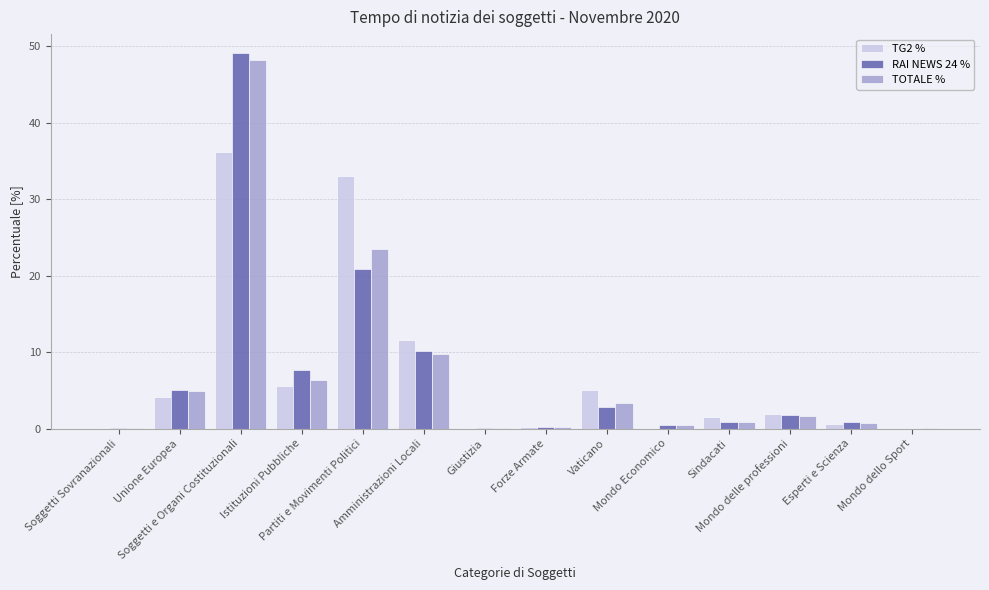

What is the greatest value displayed?

49.1